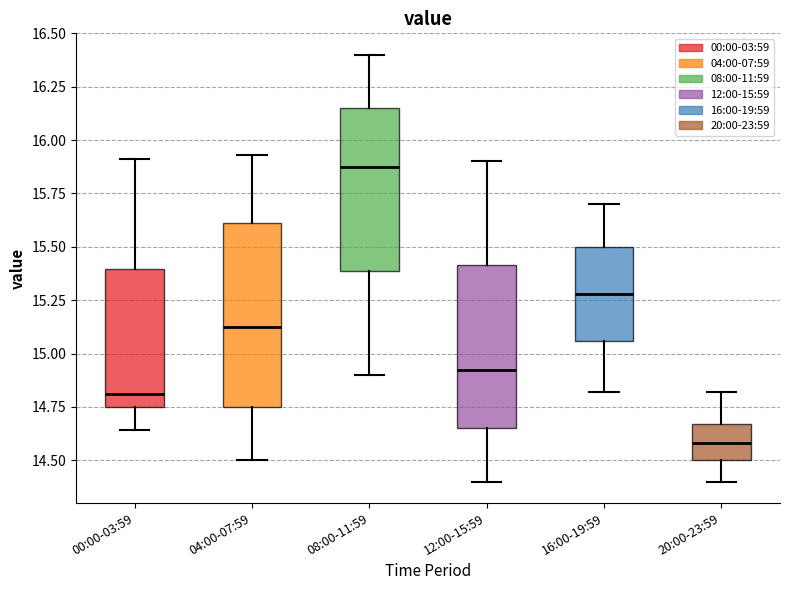

Reading left to right, read every box against the y-axis: the position of its median line, the range the box covers, and the ends of its whiskers. The values are not printed on the chart, so give them approximately, as read against the axis.

00:00-03:59: median 14.80, box 14.75 to 15.40, whiskers 14.65 to 15.90
04:00-07:59: median 15.15, box 14.75 to 15.60, whiskers 14.50 to 15.95
08:00-11:59: median 15.90, box 15.40 to 16.15, whiskers 14.90 to 16.40
12:00-15:59: median 14.95, box 14.65 to 15.40, whiskers 14.40 to 15.90
16:00-19:59: median 15.30, box 15.05 to 15.50, whiskers 14.80 to 15.70
20:00-23:59: median 14.60, box 14.50 to 14.65, whiskers 14.40 to 14.80